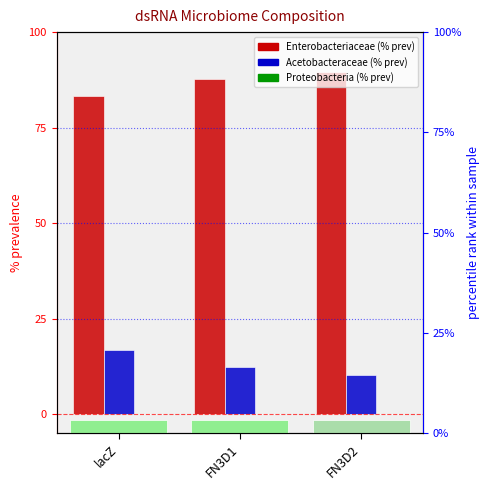

Reading right to left, transcribe all the data shown in this chart.

Enterobacteriaceae: FN3D2=89.6	FN3D1=87.6	lacZ=83.2
Acetobacteraceae: FN3D2=10.3	FN3D1=12.3	lacZ=16.7
Proteobacteria: FN3D2=0.0	FN3D1=0.0	lacZ=0.1